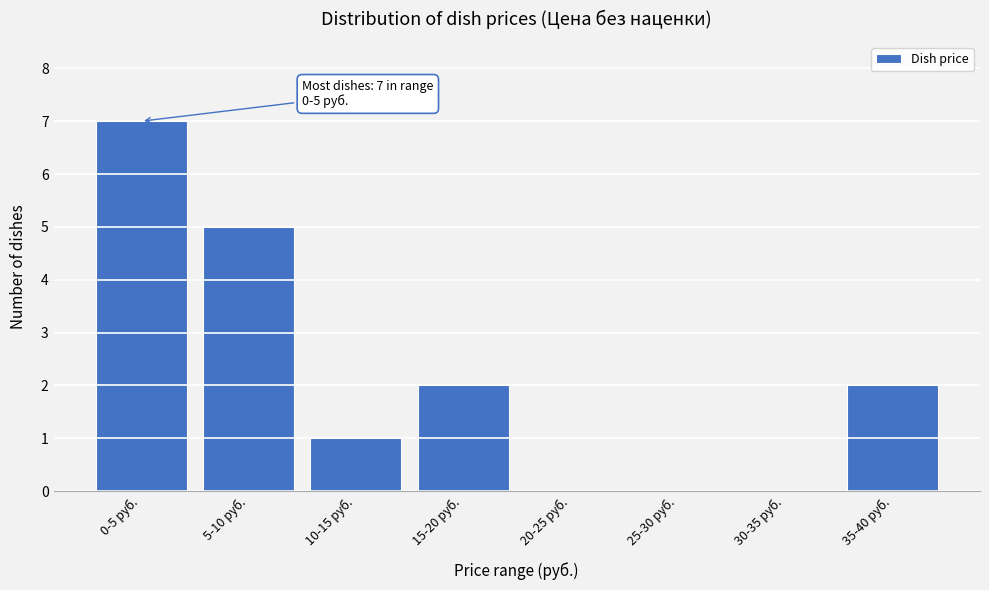

Reading left to right, transcribe all the data shown in this chart.

0-5 руб.=7	5-10 руб.=5	10-15 руб.=1	15-20 руб.=2	20-25 руб.=0	25-30 руб.=0	30-35 руб.=0	35-40 руб.=2